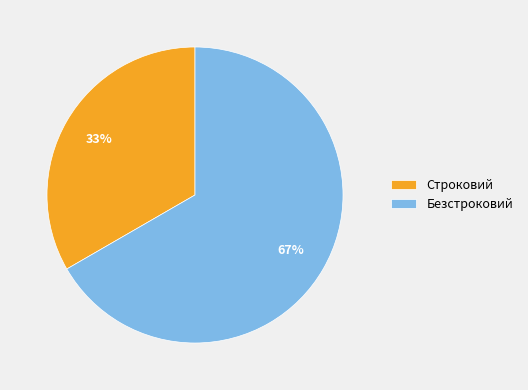

How many segments does this pie chart have?

2